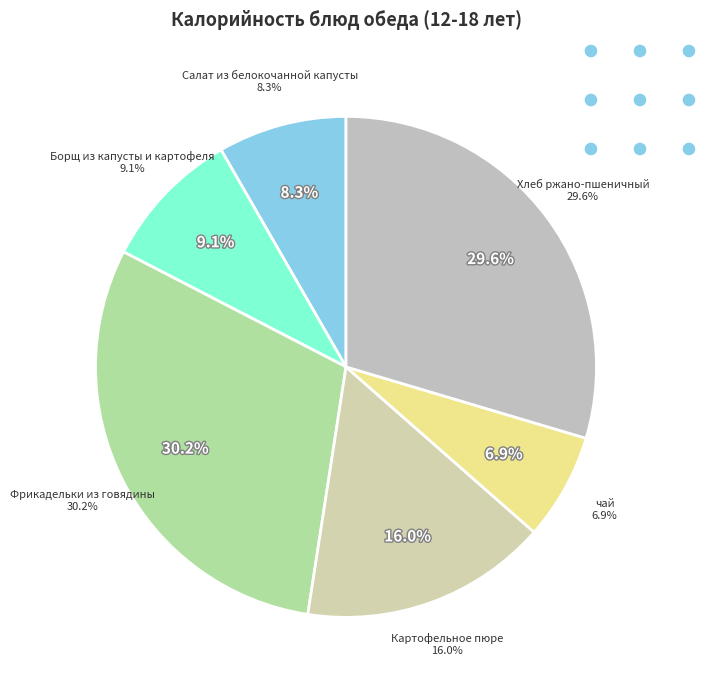

Approximately how many times larger is the value at Салат из белокочанной капусты compared to Картофельное пюре?

0.5